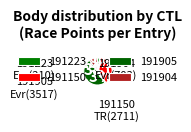

True or false: 191150 accounts for 29% of the total.

False